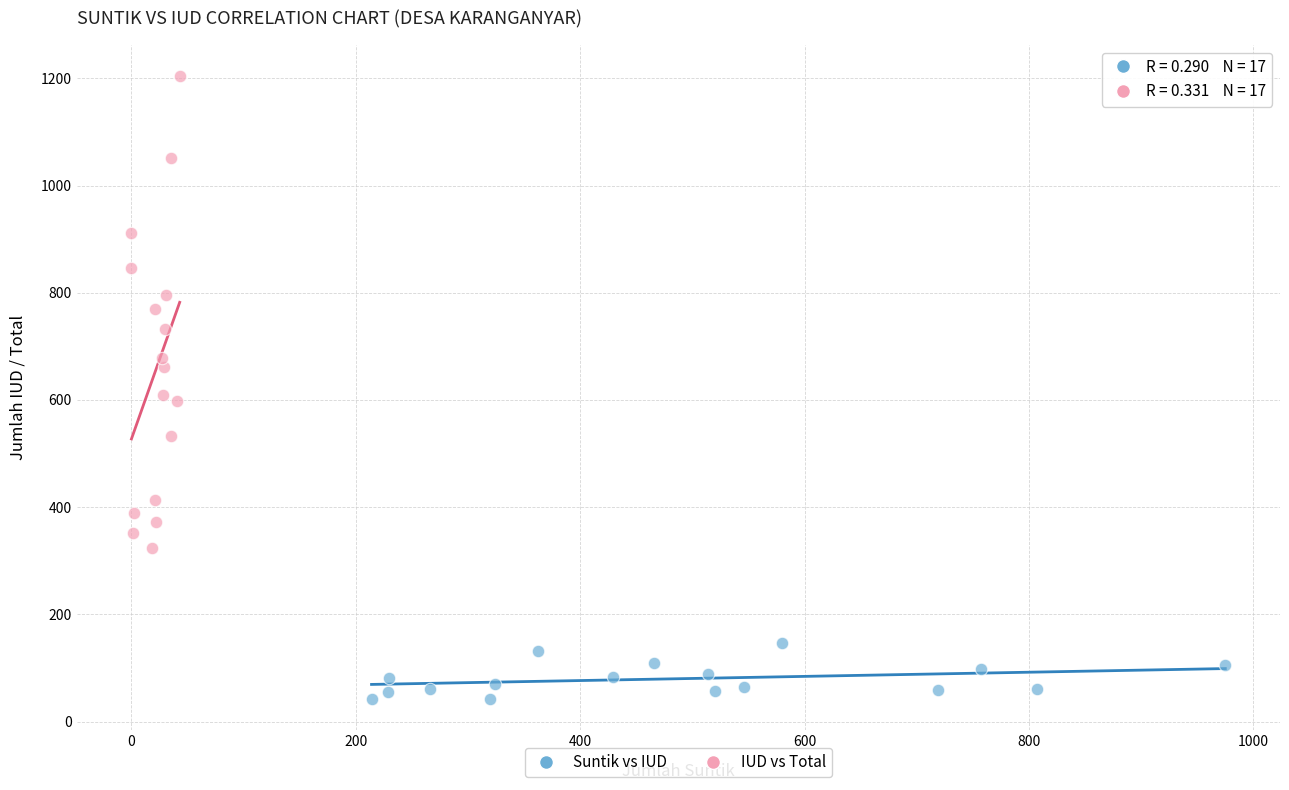

Which series reaches the minimum Y coordinate?

Suntik vs IUD